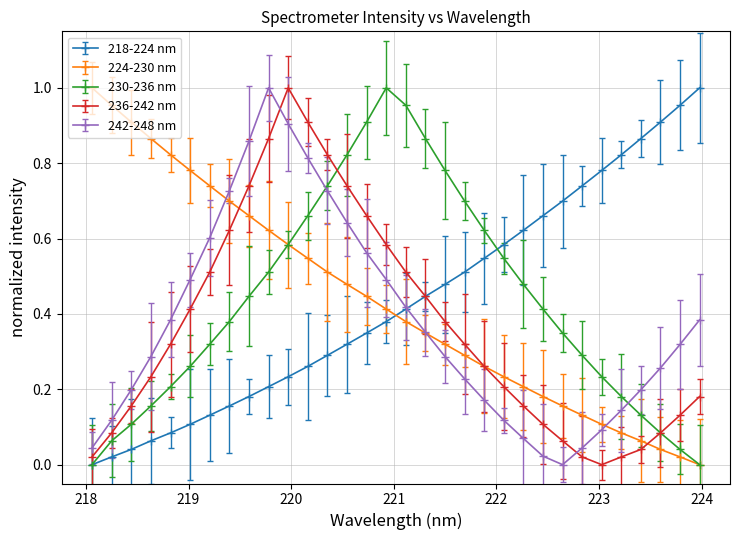

In 230-236 nm, how many points are higher than both neighbors (excluding endpoints)?

1